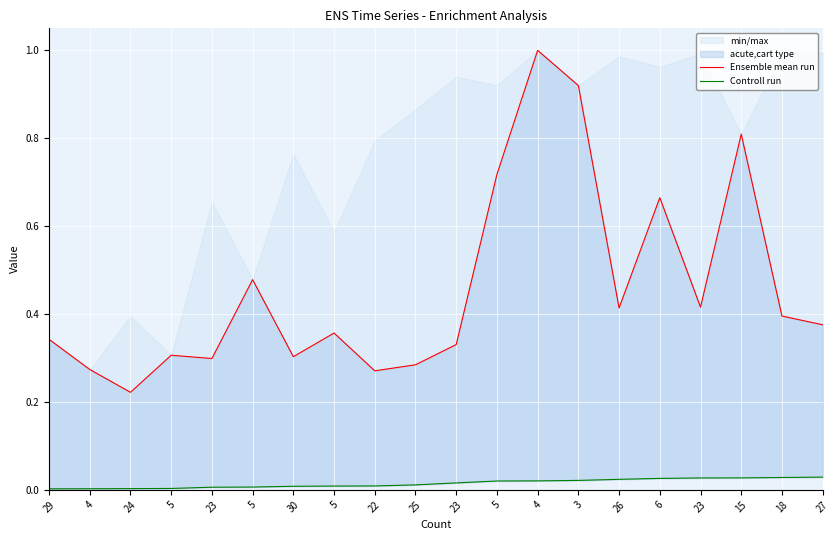

Rank the series at 24 from lowest to highest value.

Controll run, Ensemble mean run